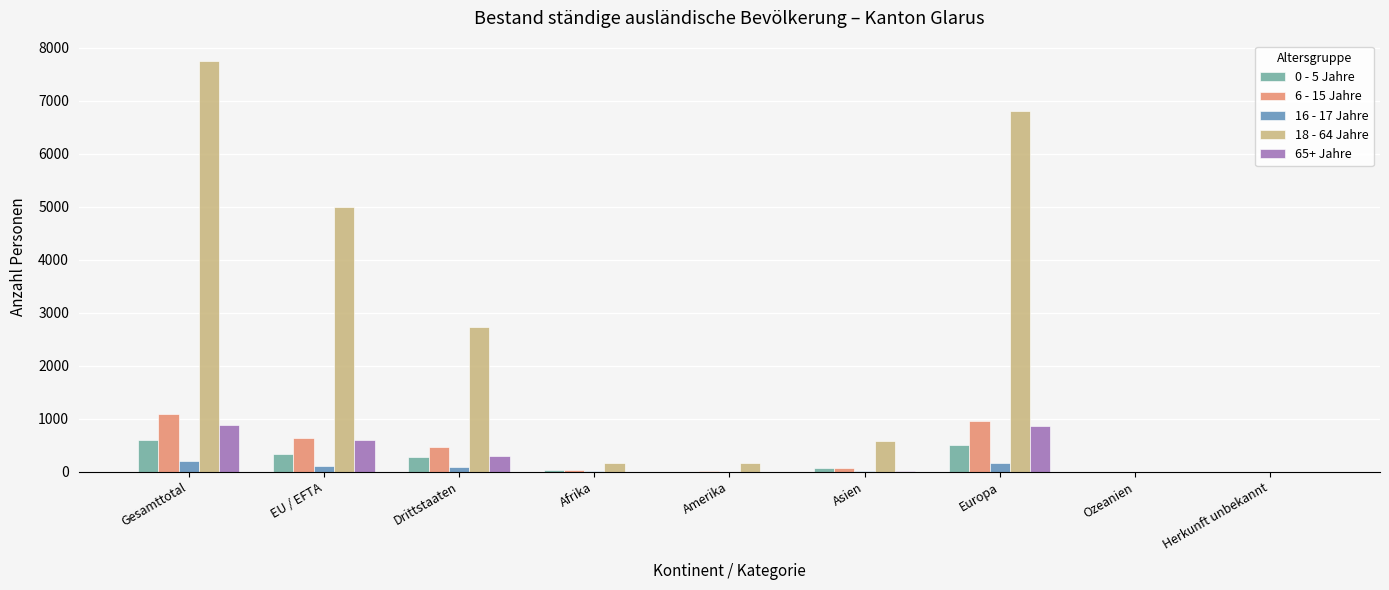

Which series has the largest total across all categories?

18 - 64 Jahre